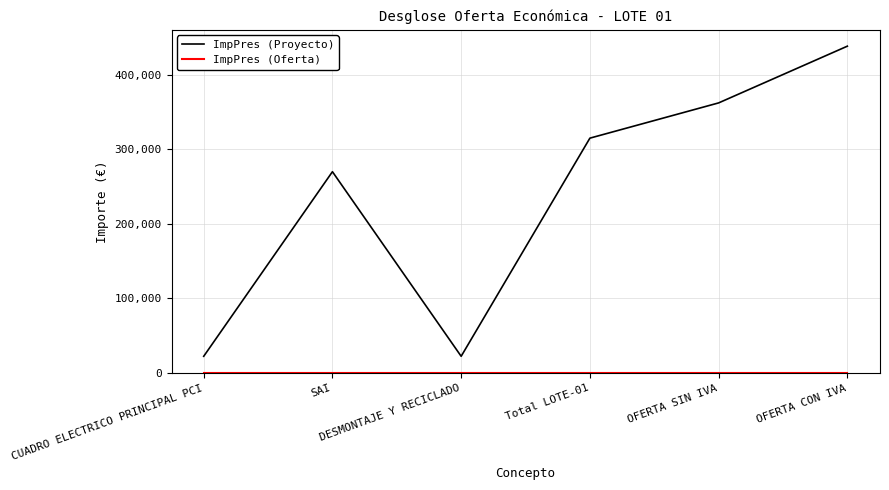

What is the difference between the ImpPres (Proyecto) values at Total LOTE-01 and DESMONTAJE Y RECICLADO?

292500.0